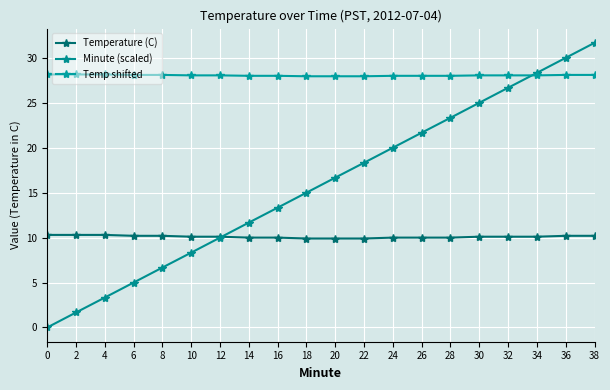

How many data points in Minute (scaled) are above 16?

10